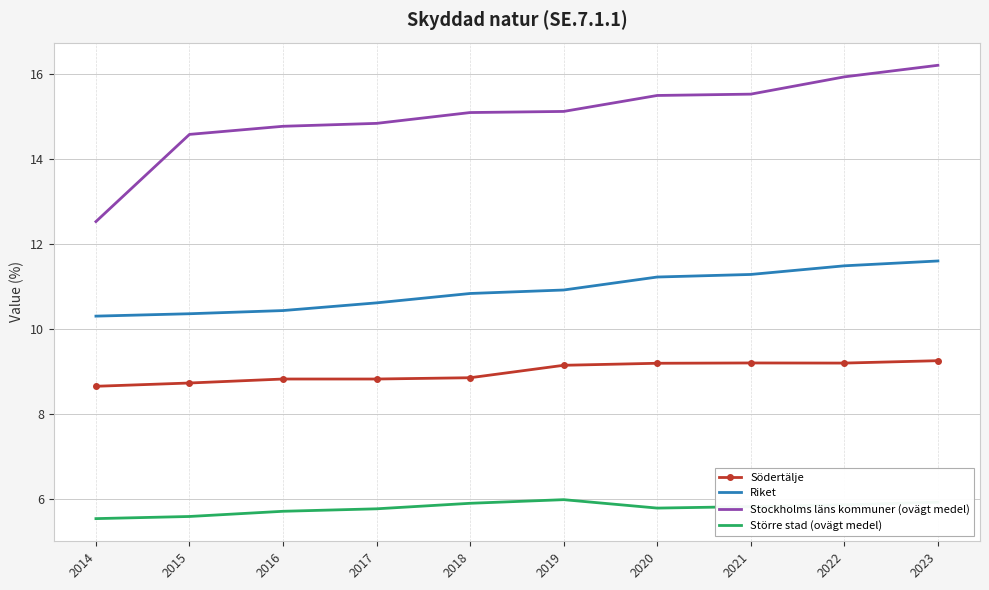

Is it true that Stockholms läns kommuner (ovägt medel) equals 21.5 at 2014?

False